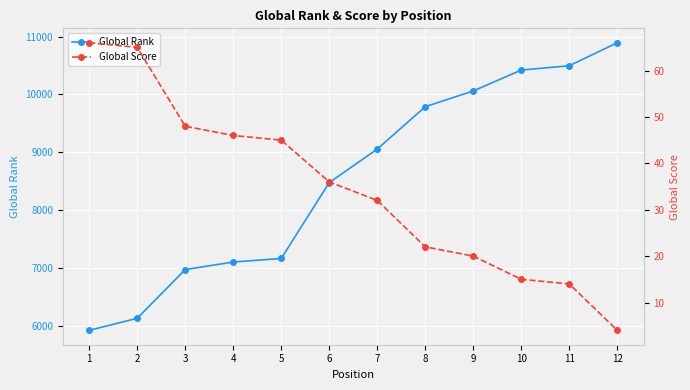

At which label is Global Score closest to 35?

6